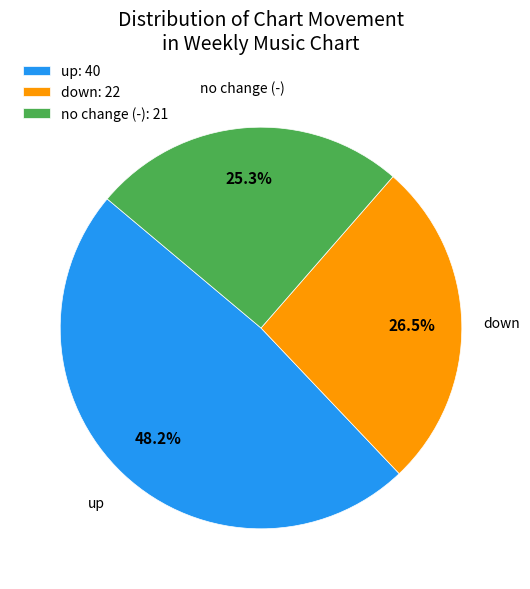

Does any single category account for the majority?

No